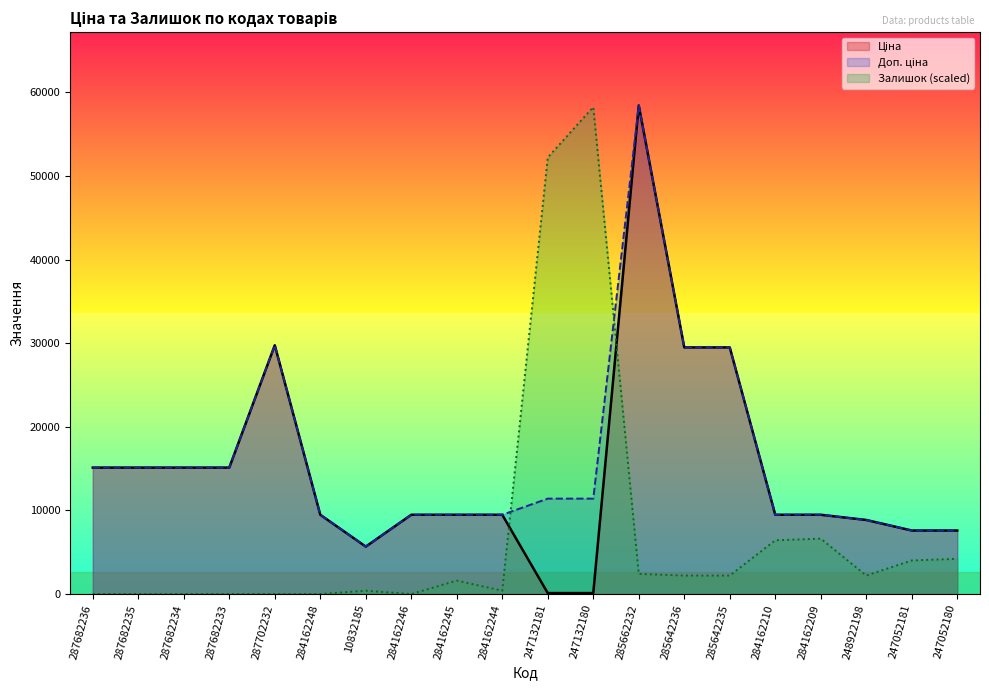

What is the total value across all series at 287682234?

30240.0